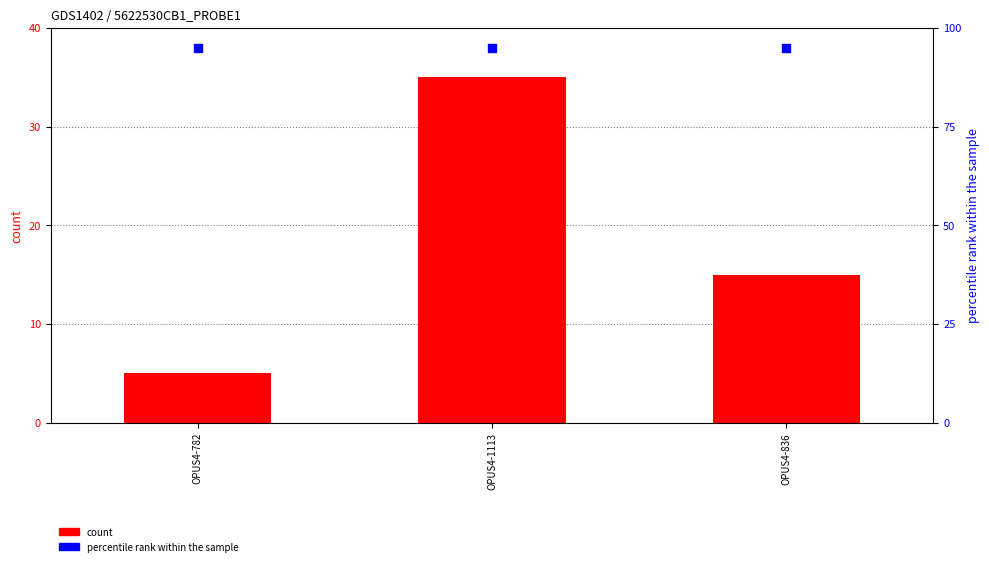

At which category is the sum across all series the highest?

OPUS4-1113